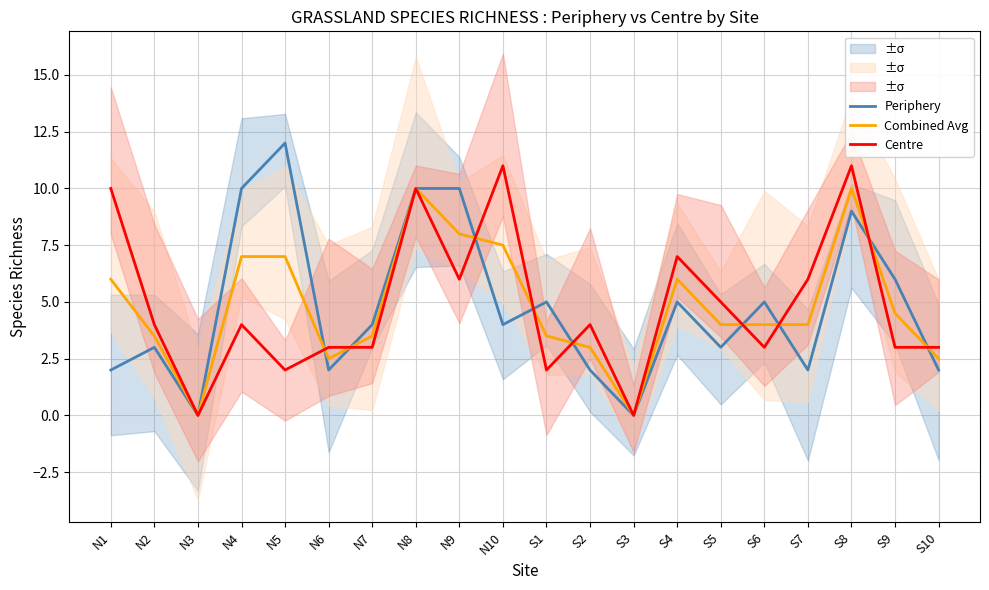

List the series in order of their overall mean, lowest first.

Periphery, Combined Avg, Centre